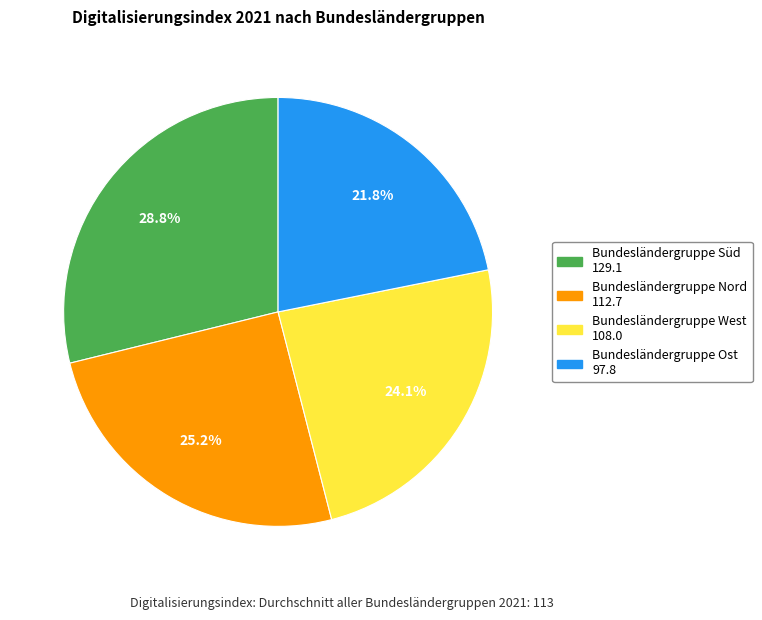

Do Bundesländergruppe Ost and Bundesländergruppe West together represent more than half of the pie?

No